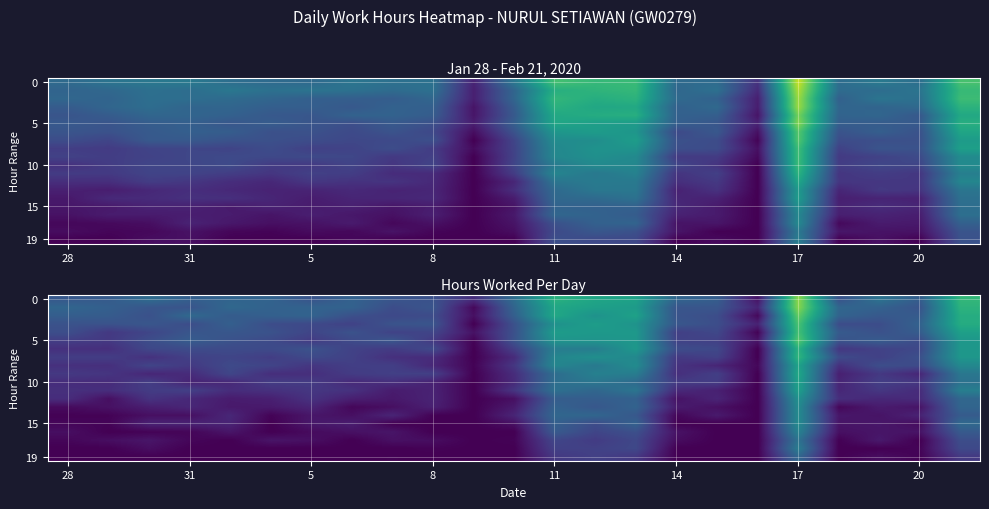

What is the maximum value shown in the chart?

15.5